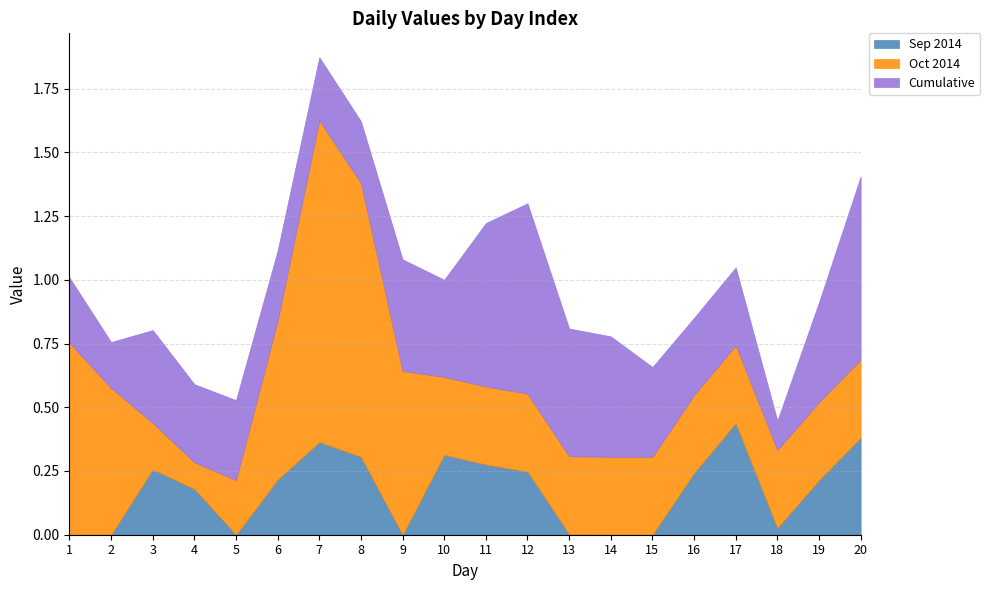

What is the difference between the second highest and minimum values in the Cumulative series?

0.6